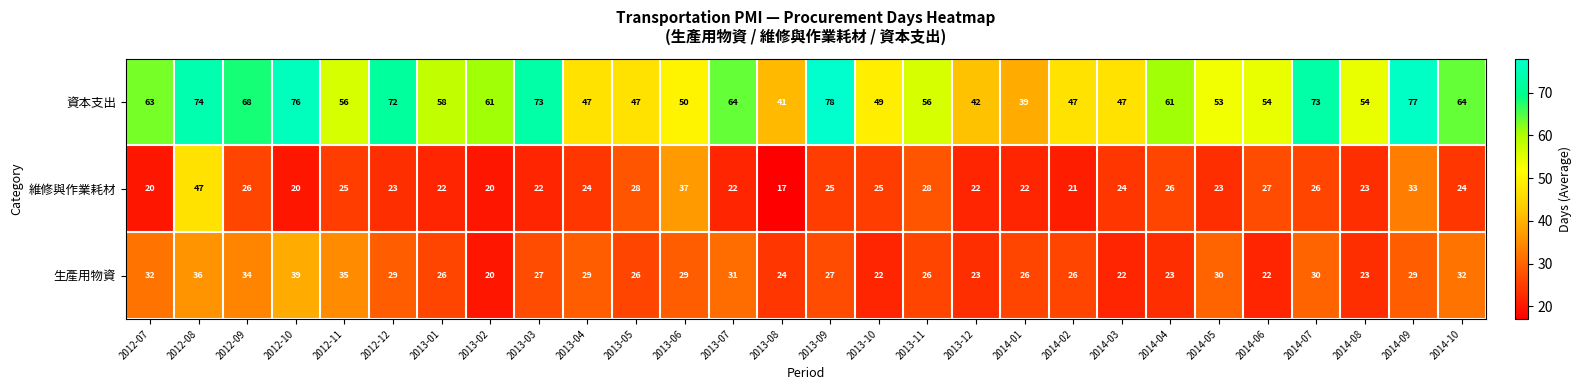

Rank the series by their maximum value, from highest to lowest.

資本支出, 維修與作業耗材, 生產用物資